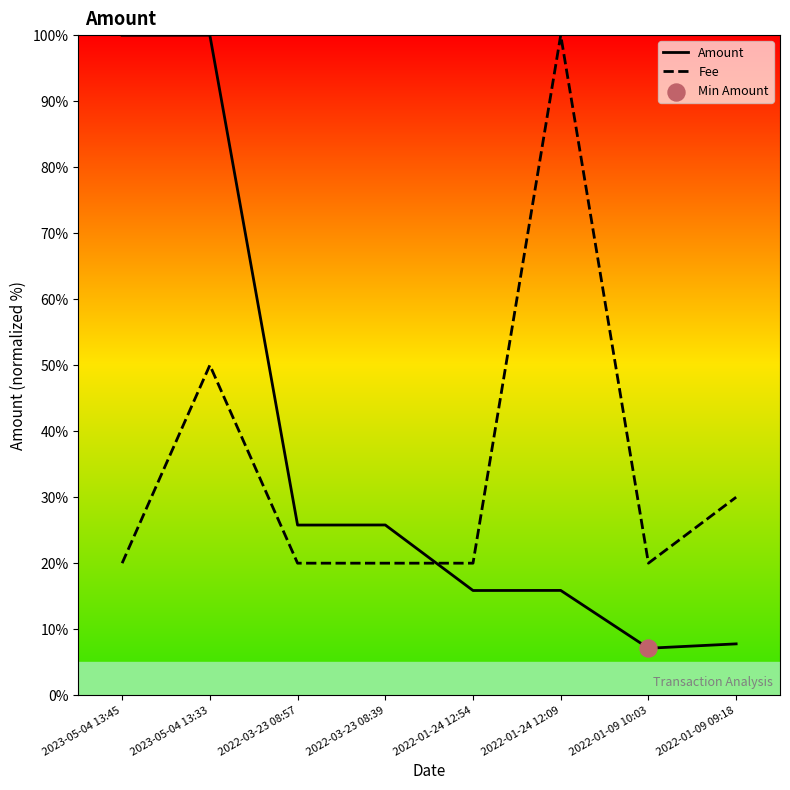

At which category is the sum across all series the highest?

2023-05-04 13:33